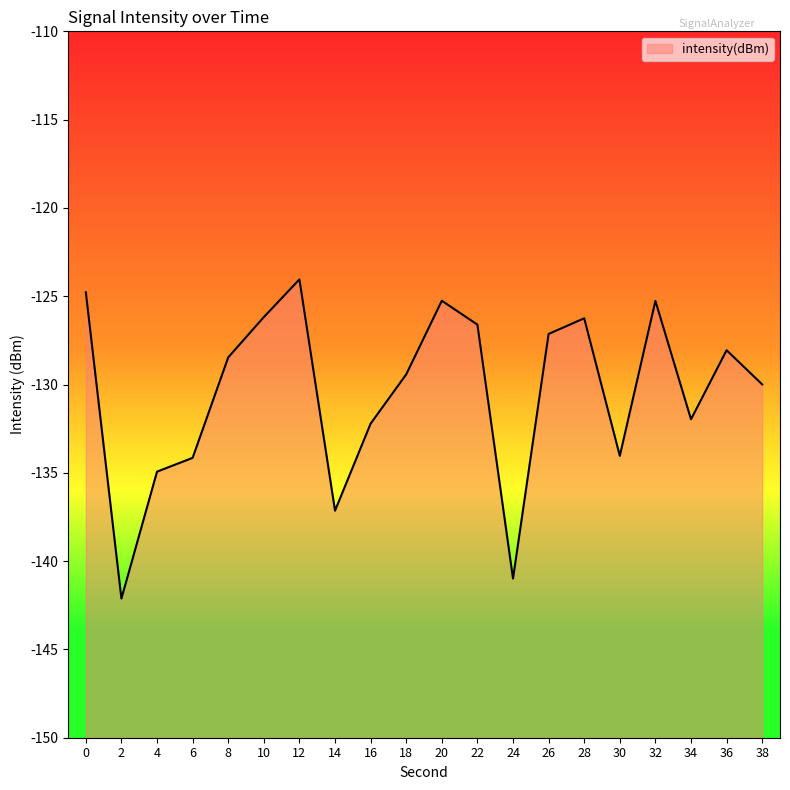

What is the value of the 12th point from the left?

-126.6